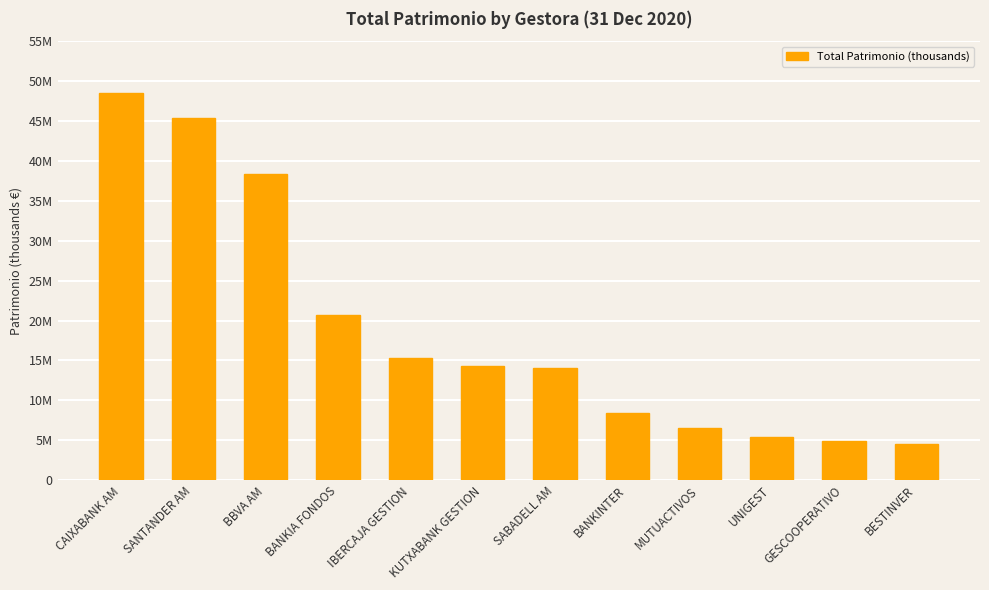

Are the bars horizontal?

No